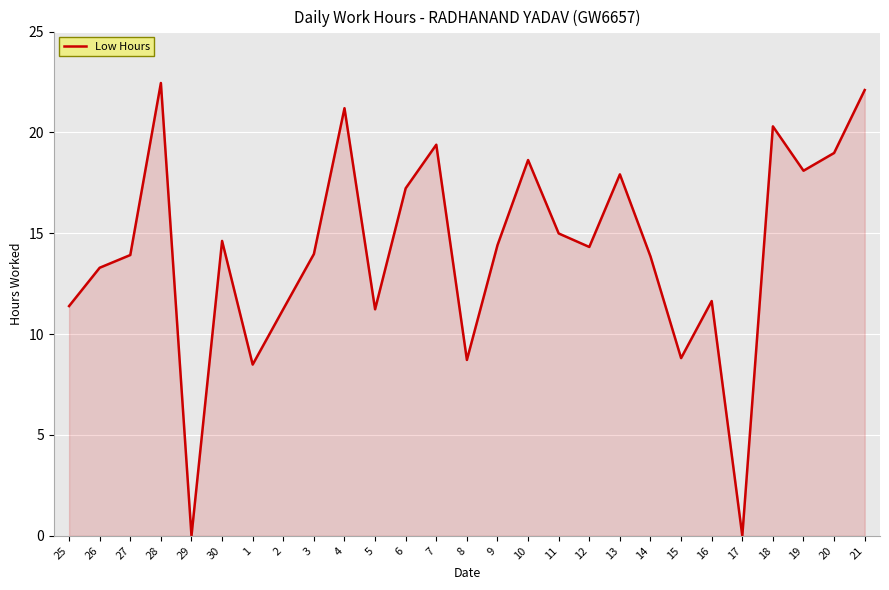

What is the change in value from 27 to 18?

+6.4